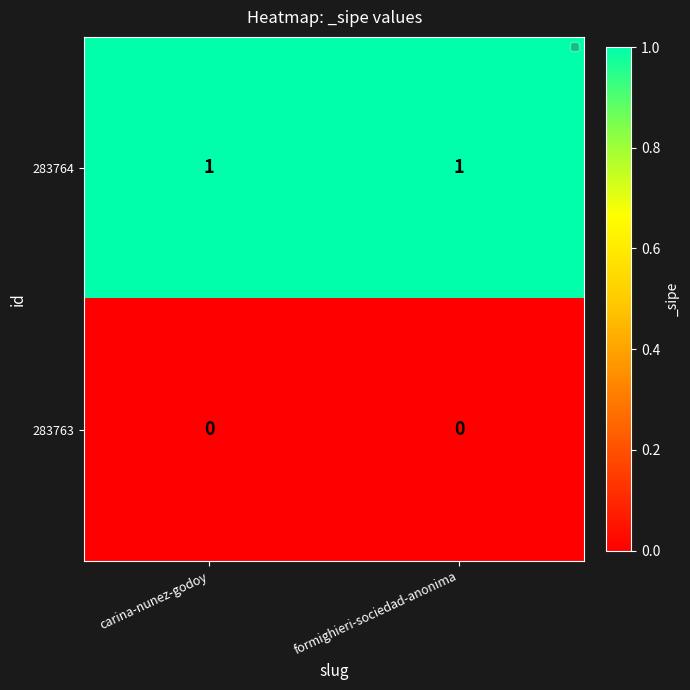

At carina-nunez-godoy, list the series in order from largest to smallest.

283764, 283763